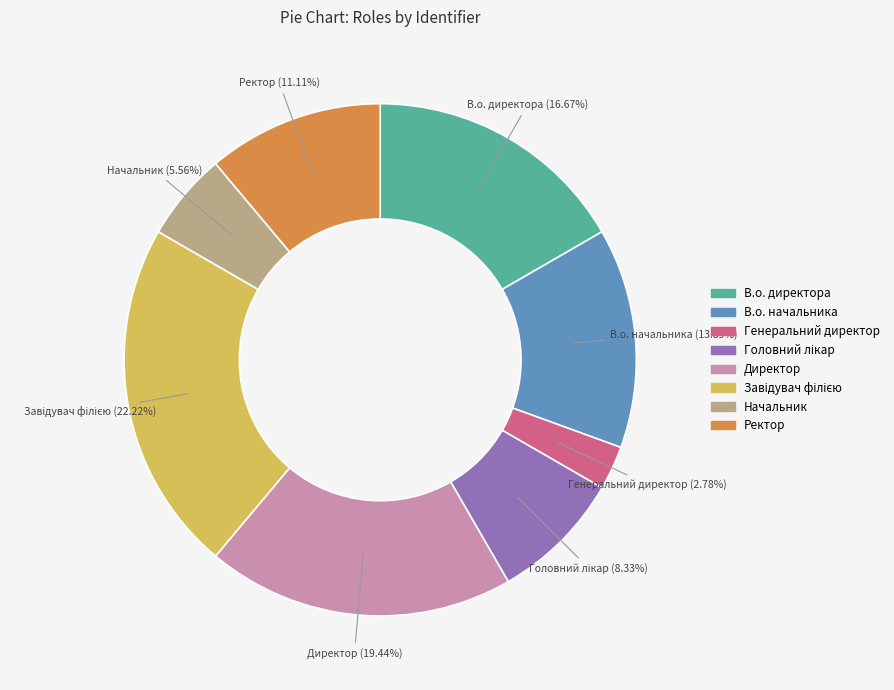

Which category has the smallest portion of the pie?

Генеральний директор